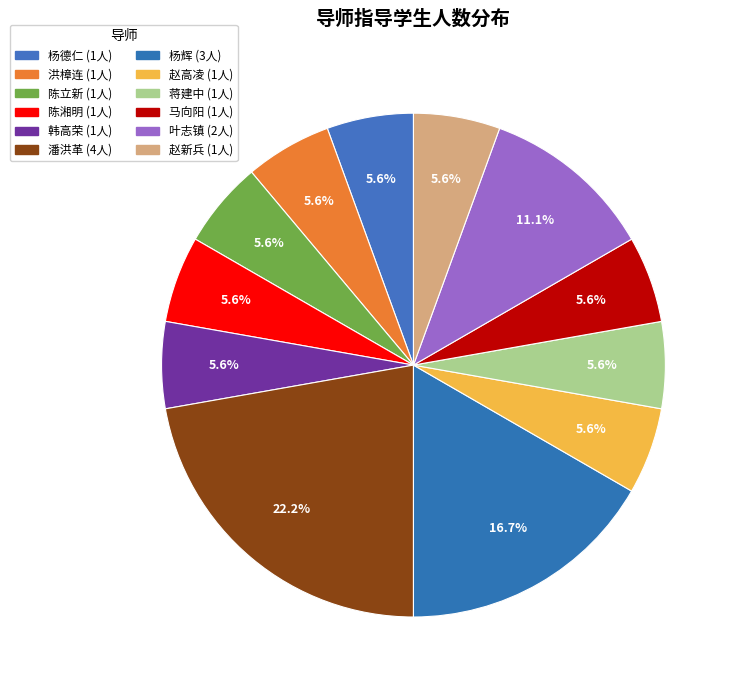

Which slice is the smallest?

杨德仁